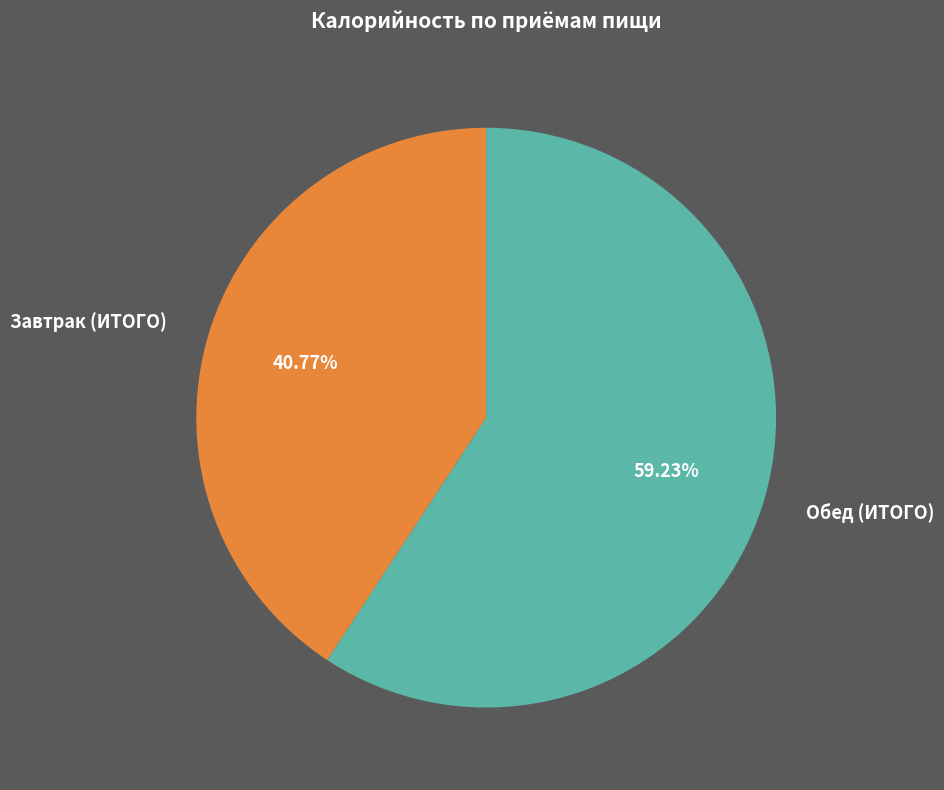

What percentage do Завтрак (ИТОГО) and Обед (ИТОГО) together represent?

100.0%